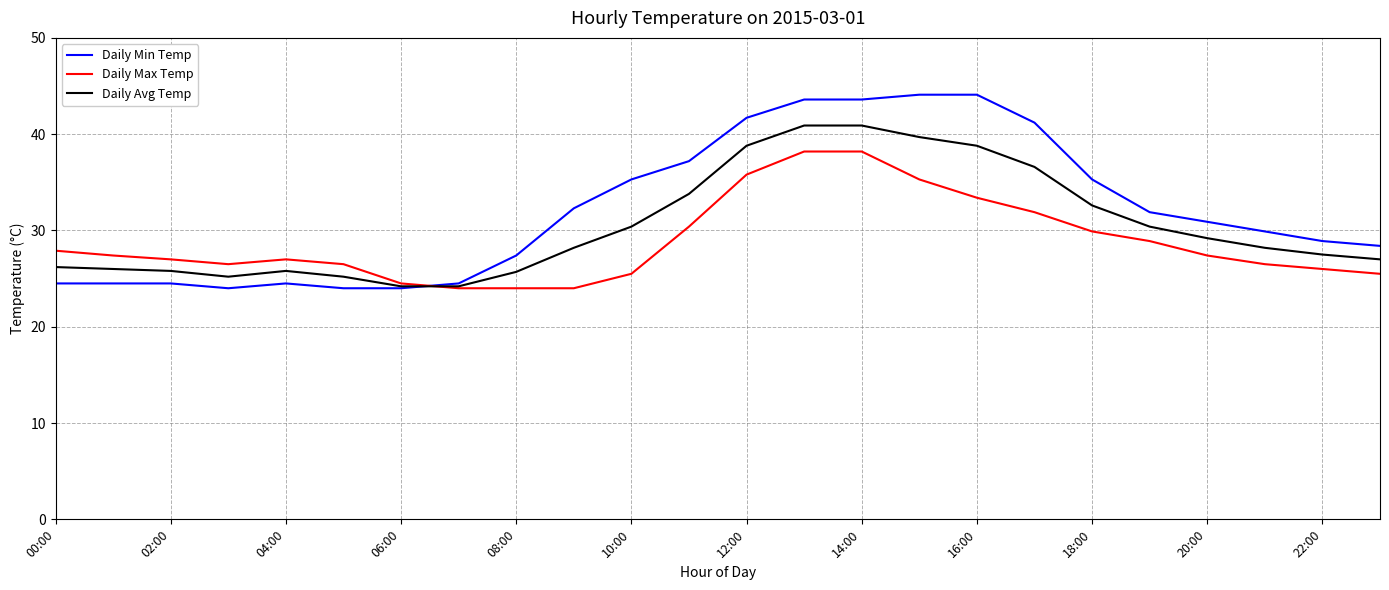

How many times do Daily Max Temp and Daily Min Temp cross each other?

1